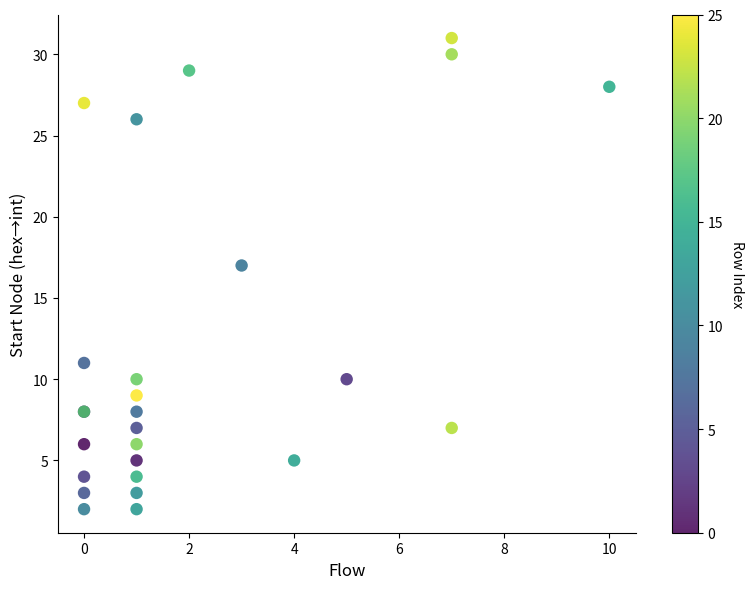

What Y value in the scatter plot is closest to 16?

17